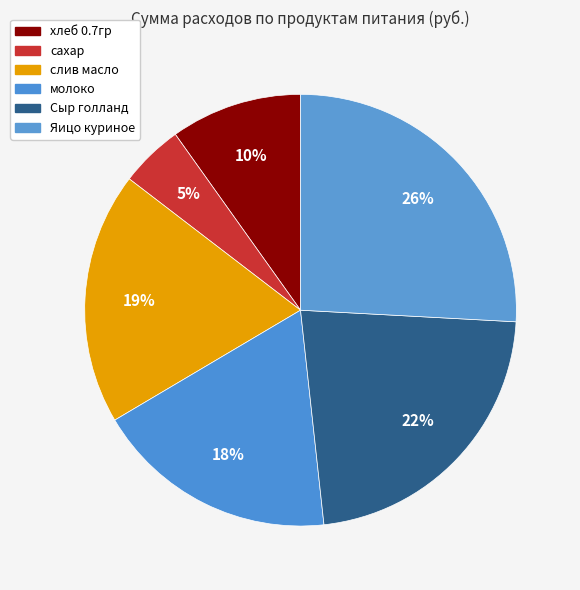

How many segments does this pie chart have?

6